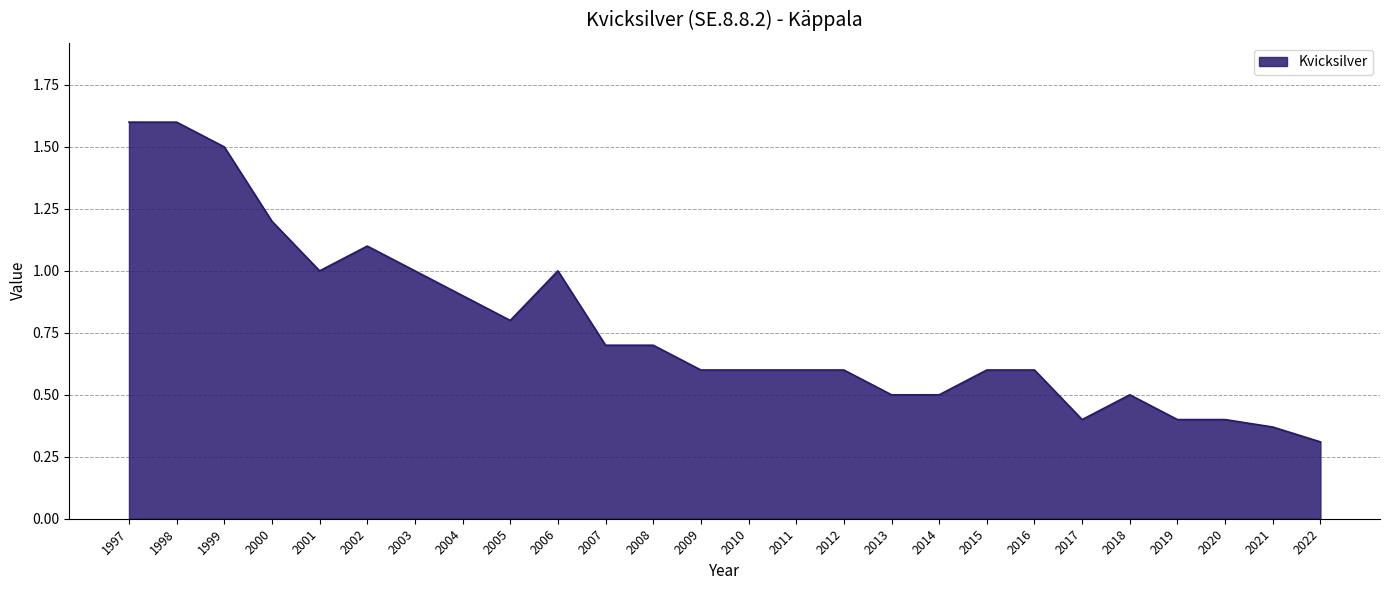

What is the sum of all values?

20.1